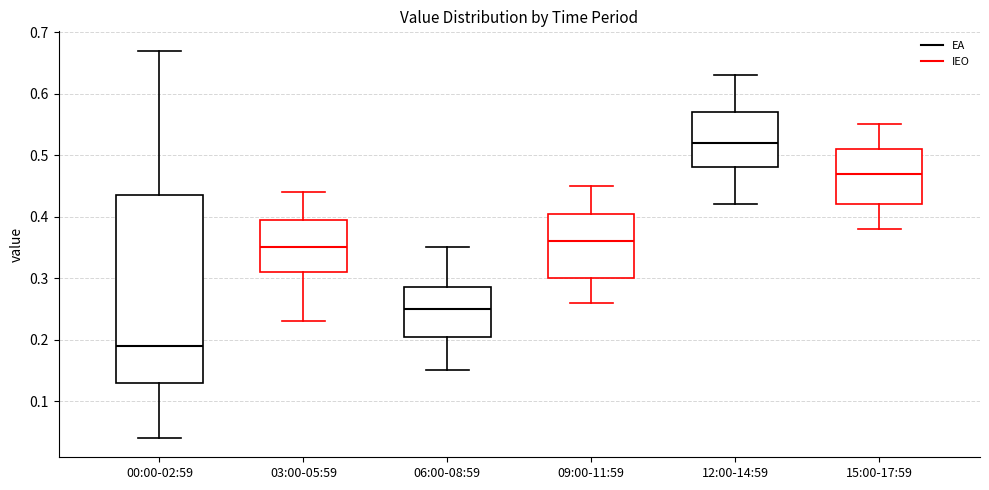

Reading left to right, transcribe this box plot: for each box, give where its median line is, the range the box spans, and where its two whiskers end, as read against the y-axis. The values are not printed on the chart, so give them approximately, as read against the axis.

00:00-02:59: median 0.19, box 0.13 to 0.44, whiskers 0.04 to 0.67
03:00-05:59: median 0.35, box 0.31 to 0.40, whiskers 0.23 to 0.44
06:00-08:59: median 0.25, box 0.21 to 0.29, whiskers 0.15 to 0.35
09:00-11:59: median 0.36, box 0.30 to 0.41, whiskers 0.26 to 0.45
12:00-14:59: median 0.52, box 0.48 to 0.57, whiskers 0.42 to 0.63
15:00-17:59: median 0.47, box 0.42 to 0.51, whiskers 0.38 to 0.55